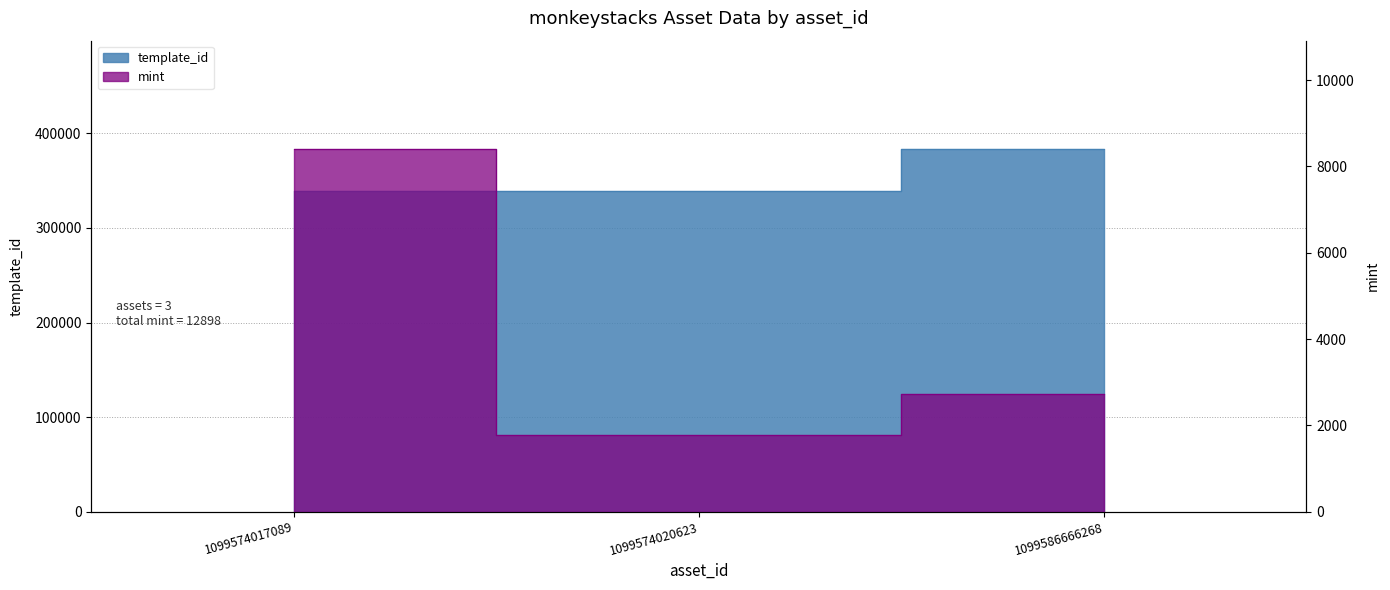

What is the spread (max minus min) of values at 1099574017089?

330834